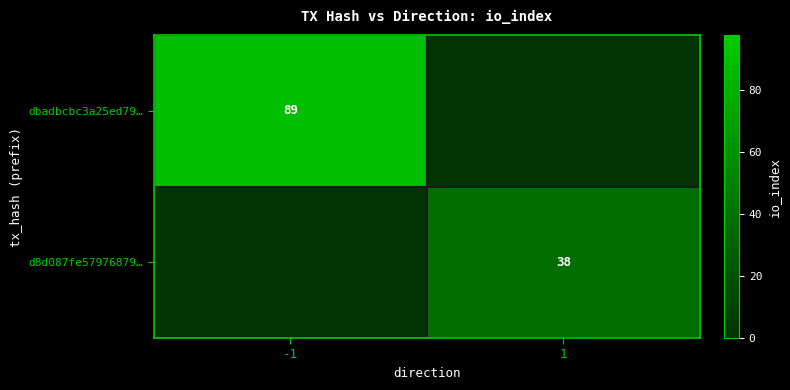

Is it true that d8d087fe57976879… equals 38 at 1?

True